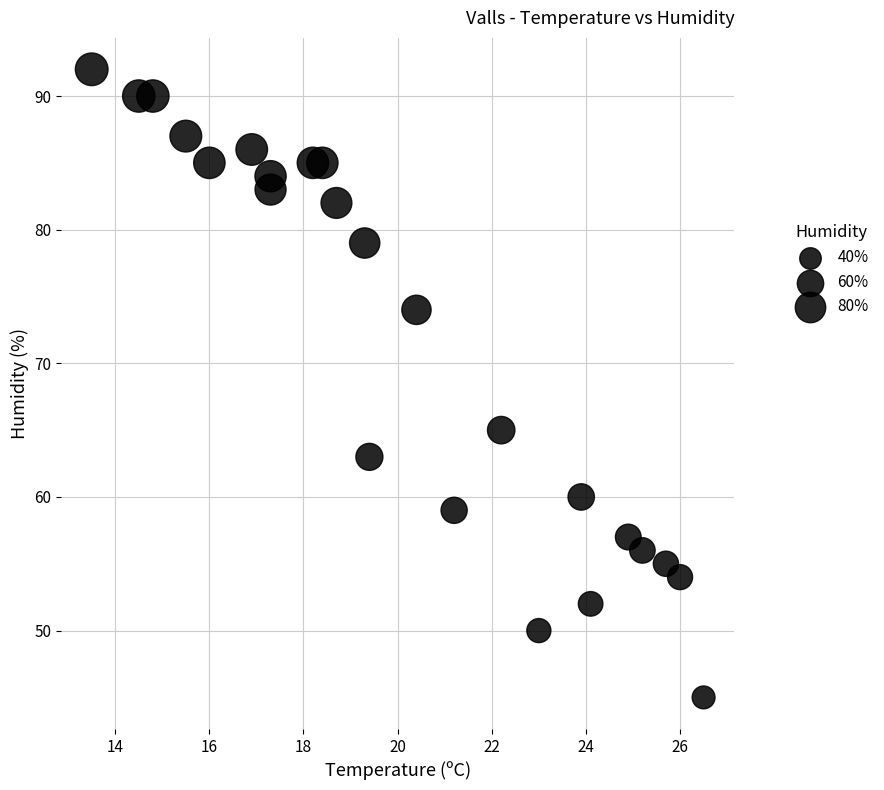

What Y value in the scatter plot is closest to 68?

65